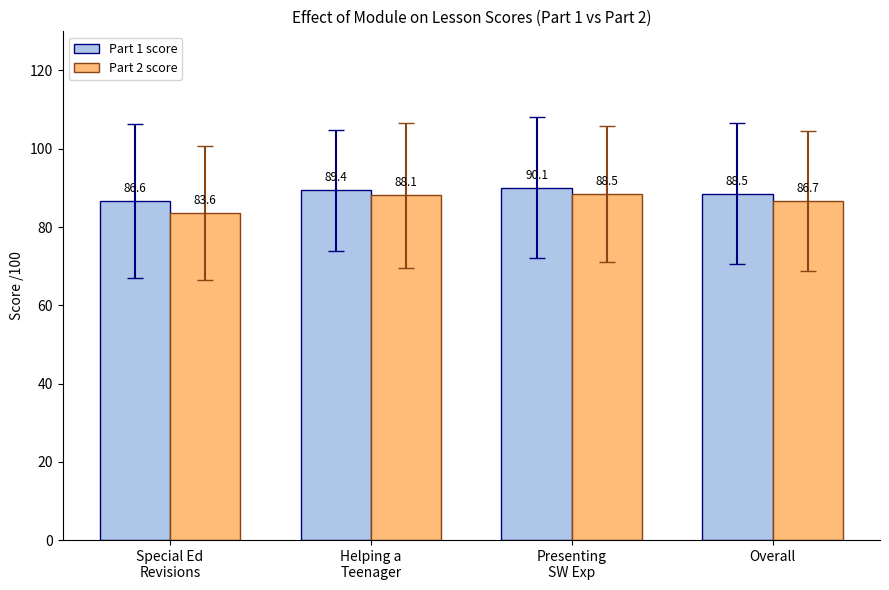

Which series has the largest range (max minus min)?

Part 2 score